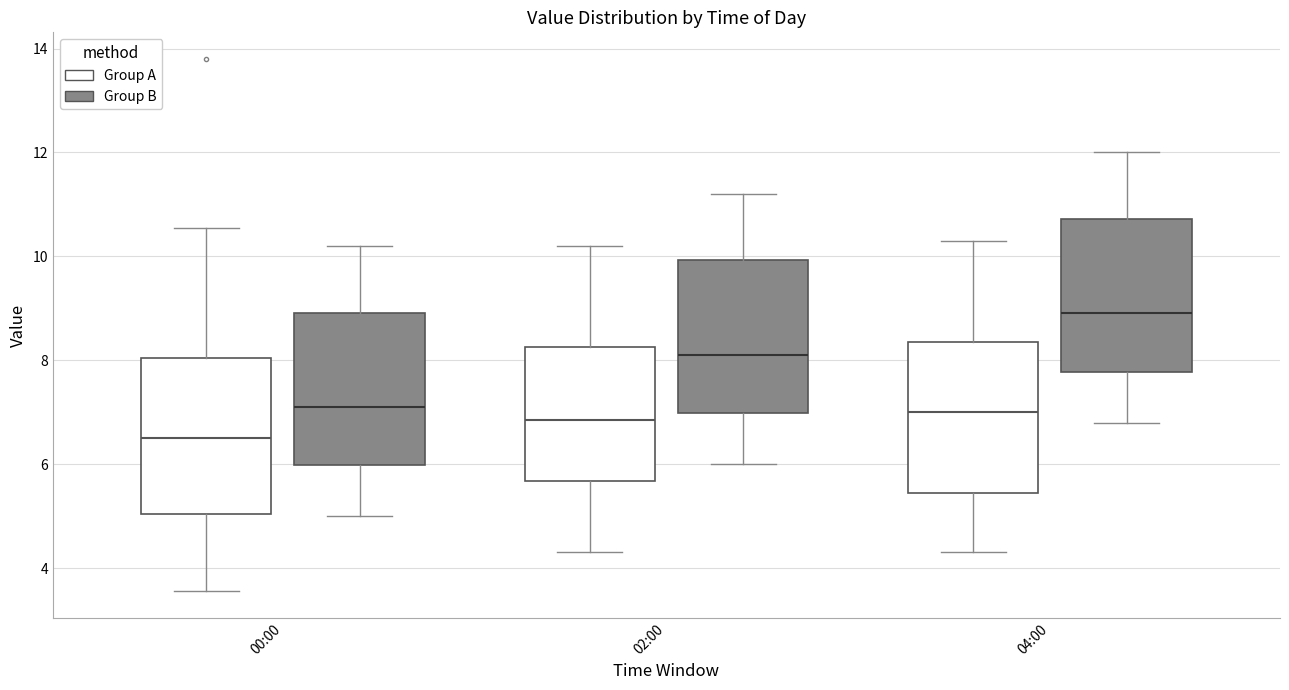

Reading left to right, read every box against the y-axis: the position of its median line, the range the box covers, and the ends of its whiskers. The values are not printed on the chart, so give them approximately, as read against the axis.

00:00 (Group A): median 6.6, box 5.0 to 8.0, whiskers 3.6 to 10.6
00:00 (Group B): median 7.2, box 6.0 to 9.0, whiskers 5.0 to 10.2
02:00 (Group A): median 6.8, box 5.6 to 8.2, whiskers 4.4 to 10.2
02:00 (Group B): median 8.2, box 7.0 to 10.0, whiskers 6.0 to 11.2
04:00 (Group A): median 7.0, box 5.4 to 8.4, whiskers 4.4 to 10.4
04:00 (Group B): median 9.0, box 7.8 to 10.8, whiskers 6.8 to 12.0